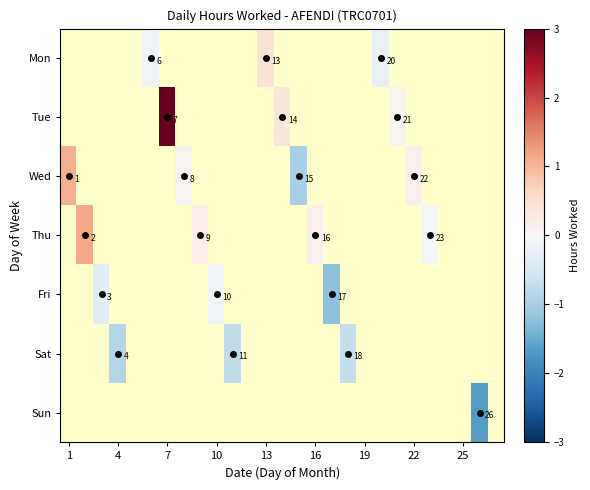

What is the minimum value for Wed?

-1.0